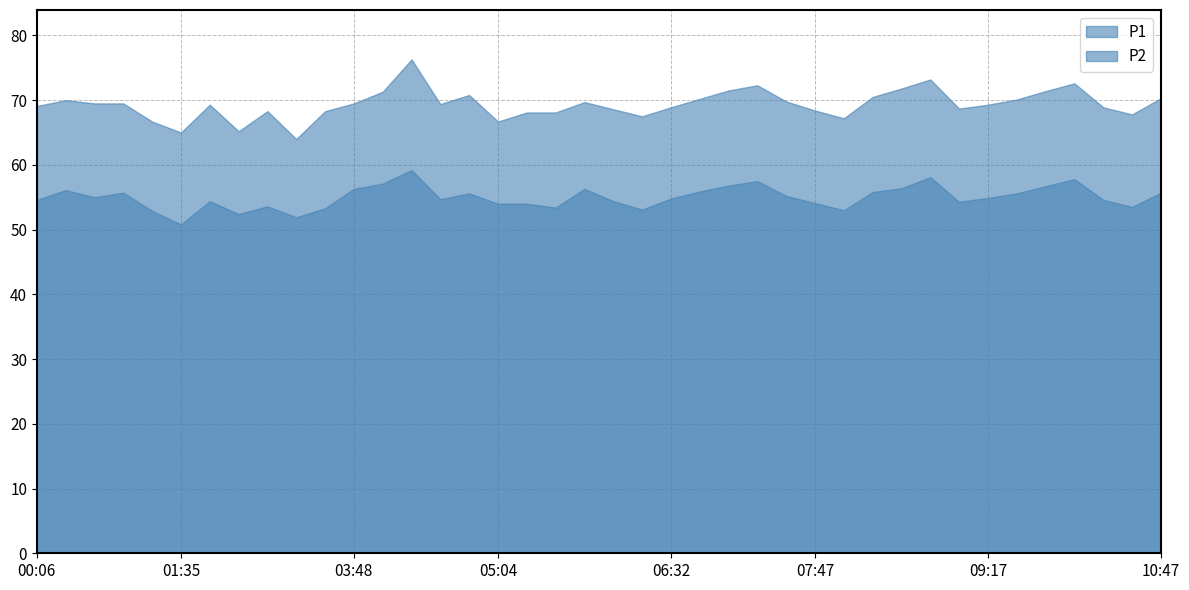

Between 06:32 and 07:47, which series saw the biggest shift?

P2